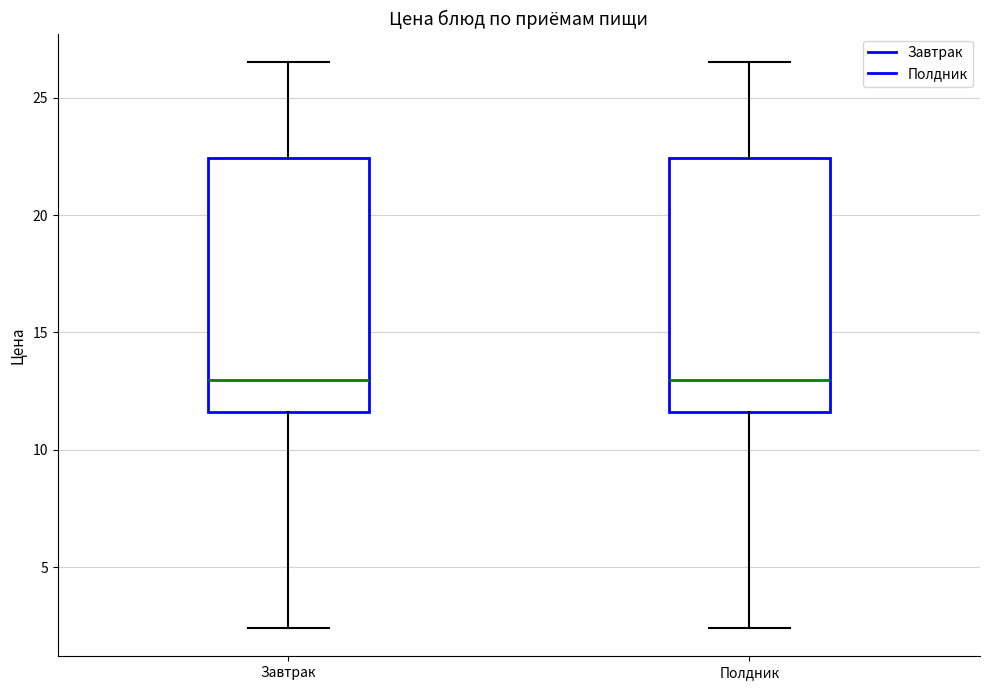

Reading left to right, transcribe this box plot: for each box, give where its median line is, the range the box spans, and where its two whiskers end, as read against the y-axis. The values are not printed on the chart, so give them approximately, as read against the axis.

Завтрак: median 13.0, box 11.5 to 22.5, whiskers 2.5 to 26.5
Полдник: median 13.0, box 11.5 to 22.5, whiskers 2.5 to 26.5